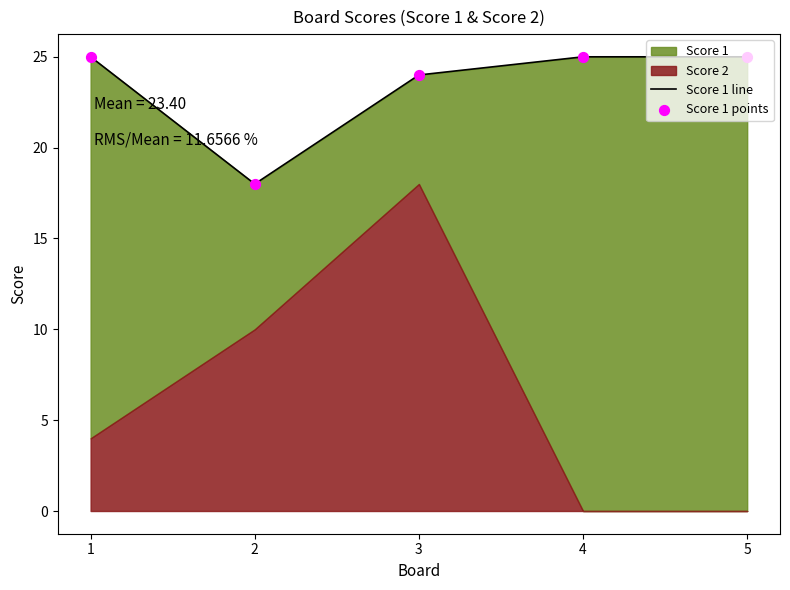

What is the total value across all series at 2?

36